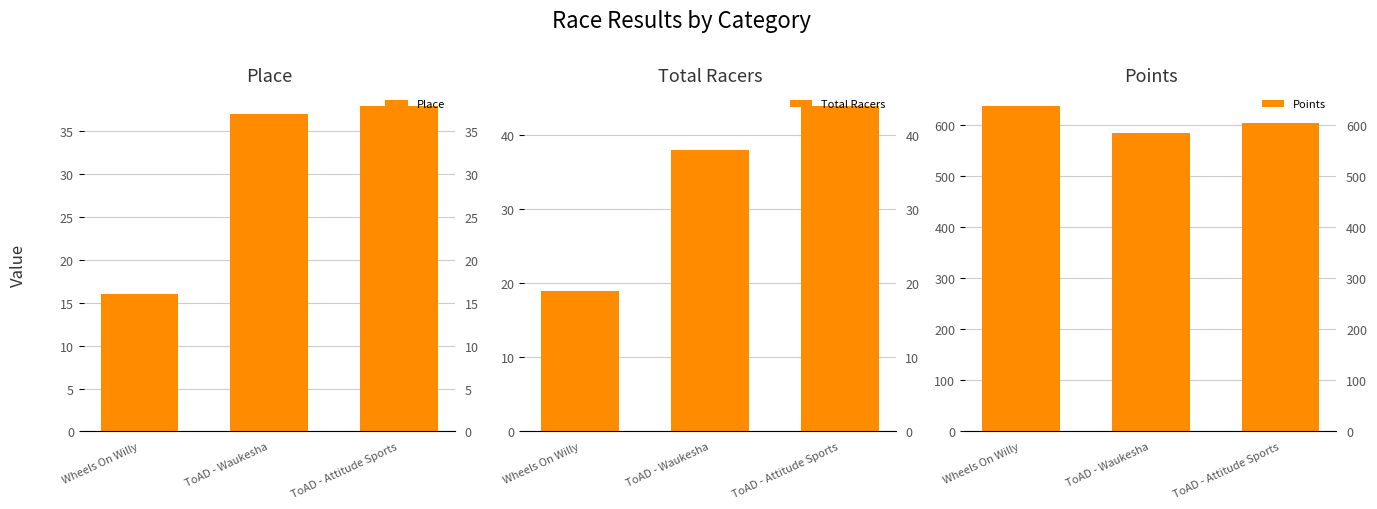

Are the bars grouped side by side (vs. stacked)?

Yes